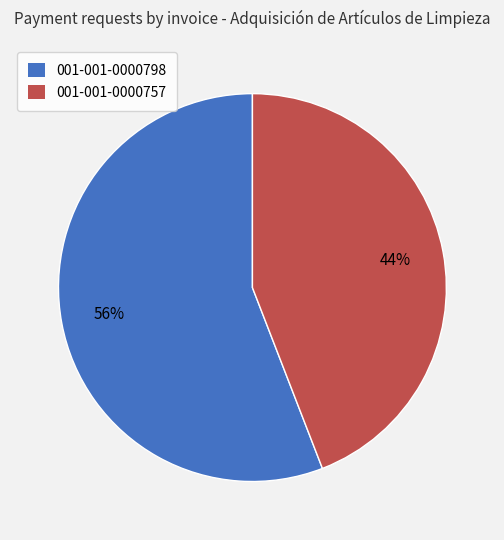

Combined, do 001-001-0000798 and 001-001-0000757 account for over 50%?

Yes